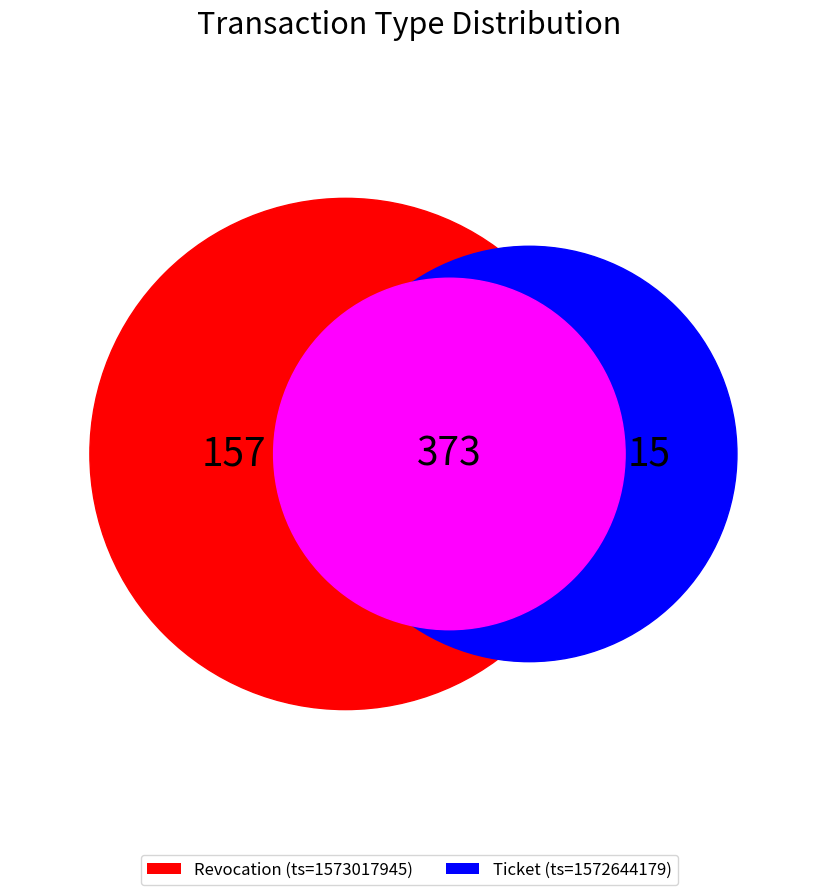

Is Ticket the majority of the pie?

No